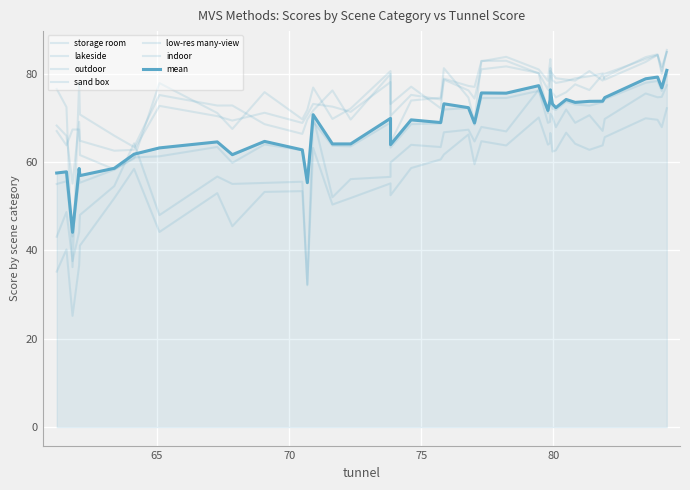

Where do lakeside and storage room first cross each other?

65.09 and 64.13